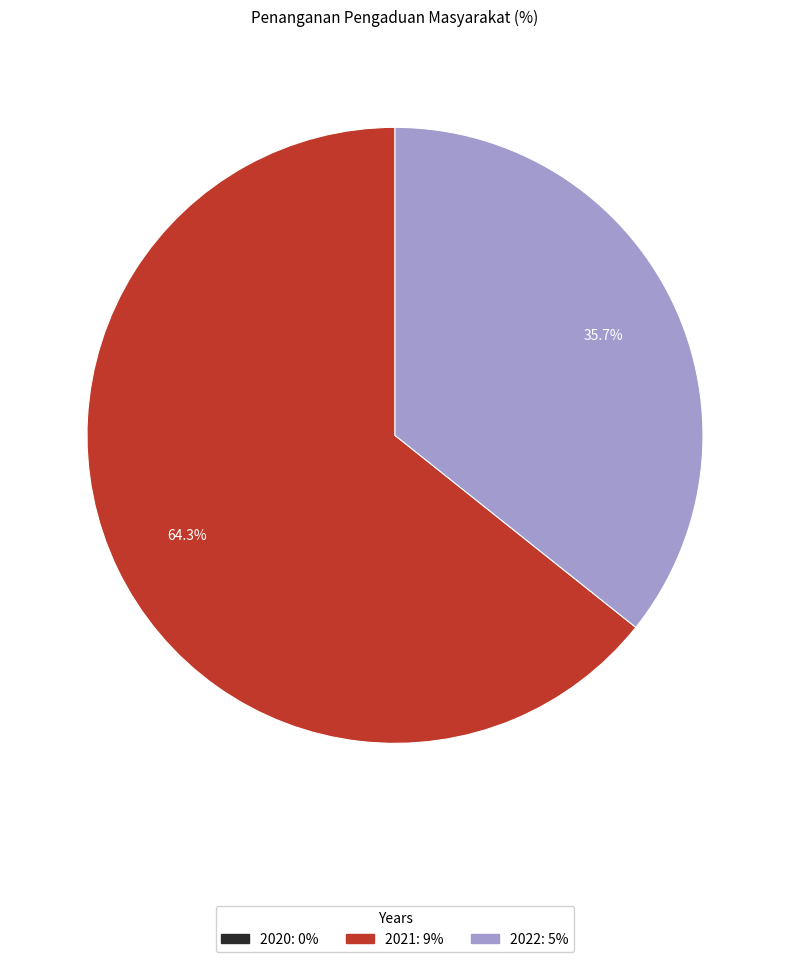

To the nearest percent, what is the average slice percentage?

50%